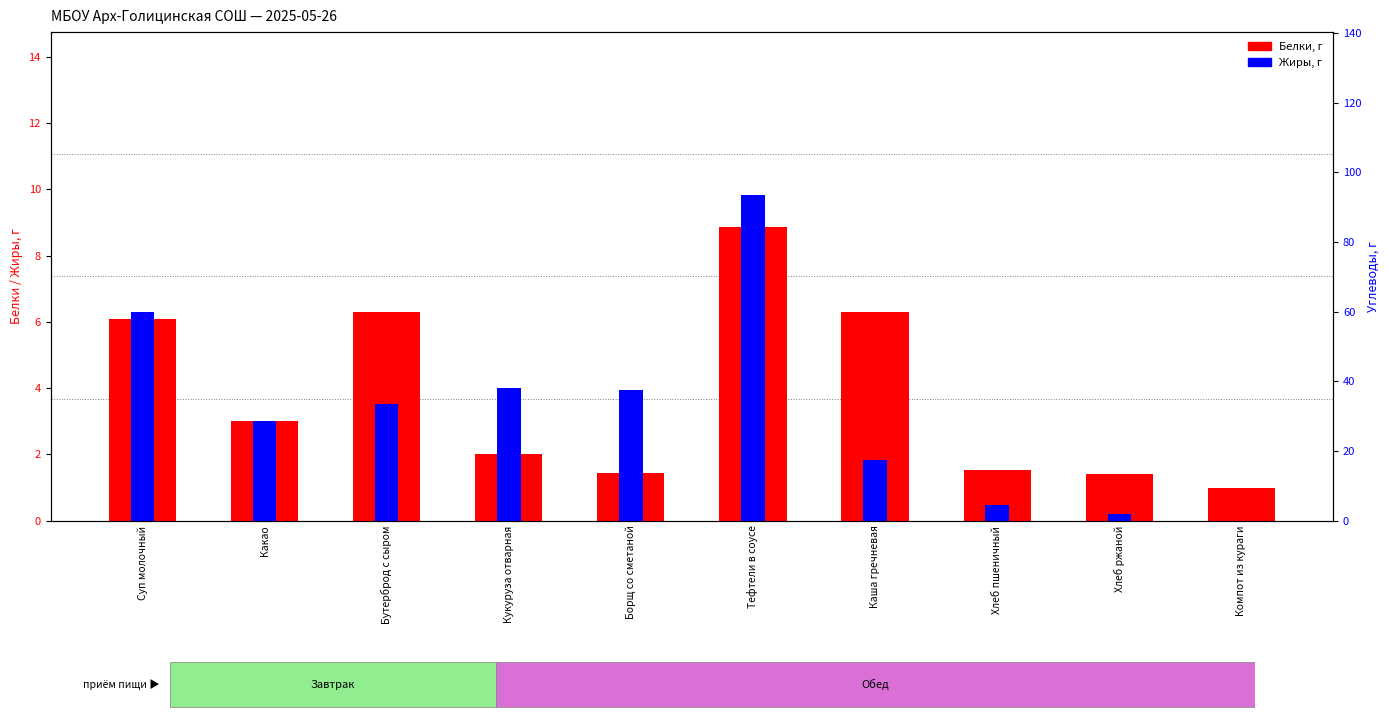

Are the bars horizontal?

No